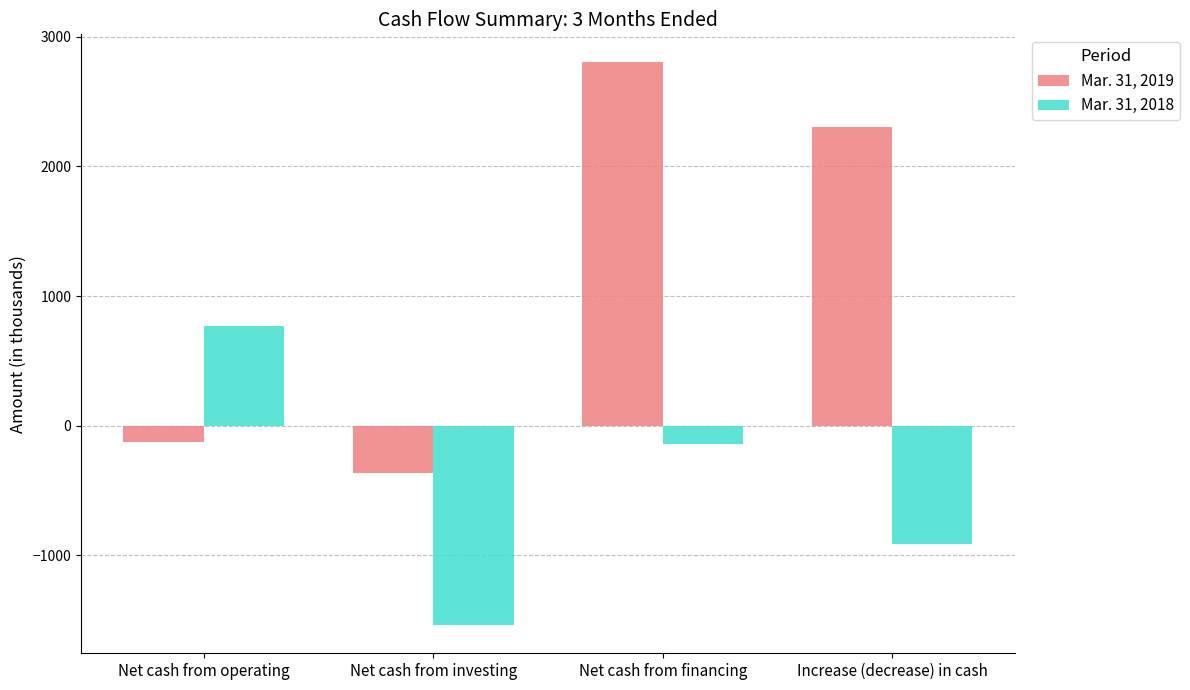

Is the value of Mar. 31, 2019 at Increase (decrease) in cash greater than the value of Mar. 31, 2018 at Net cash from financing?

Yes